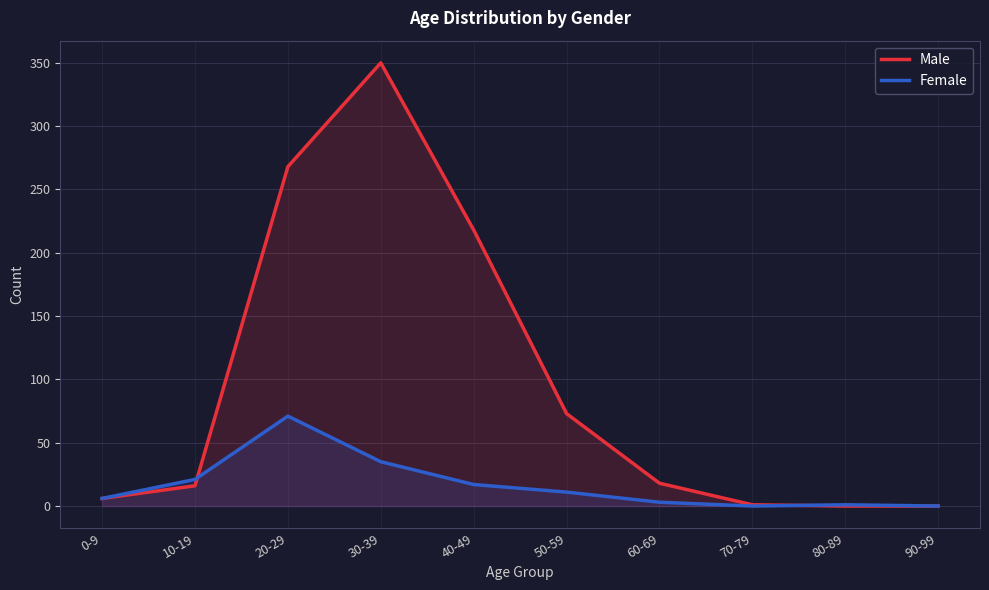

Which category has the lowest value in the Male series?

80-89